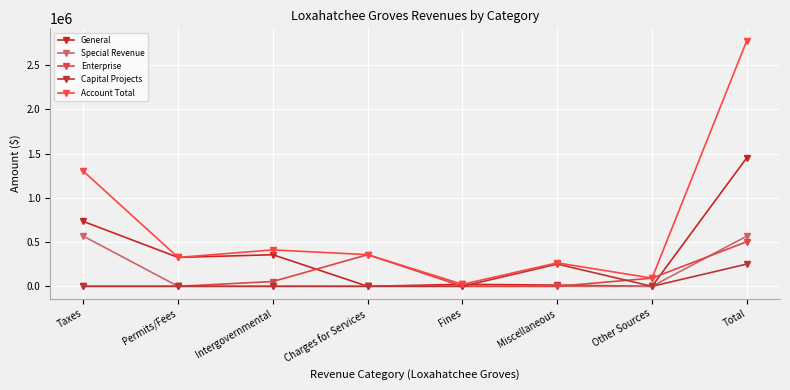

Is this an area chart (filled region under the line)?

No